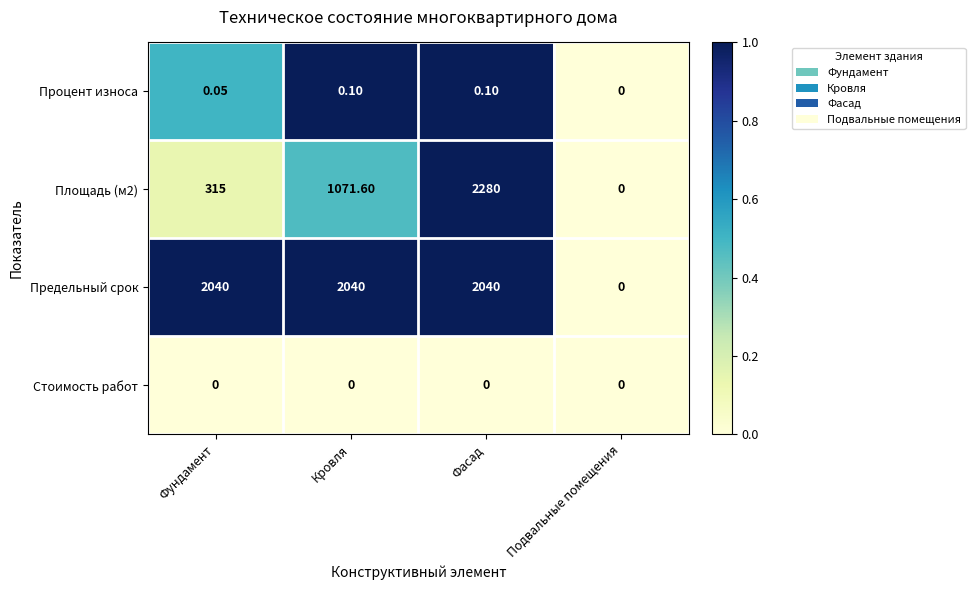

Which label corresponds to the largest value in the chart?

Фасад